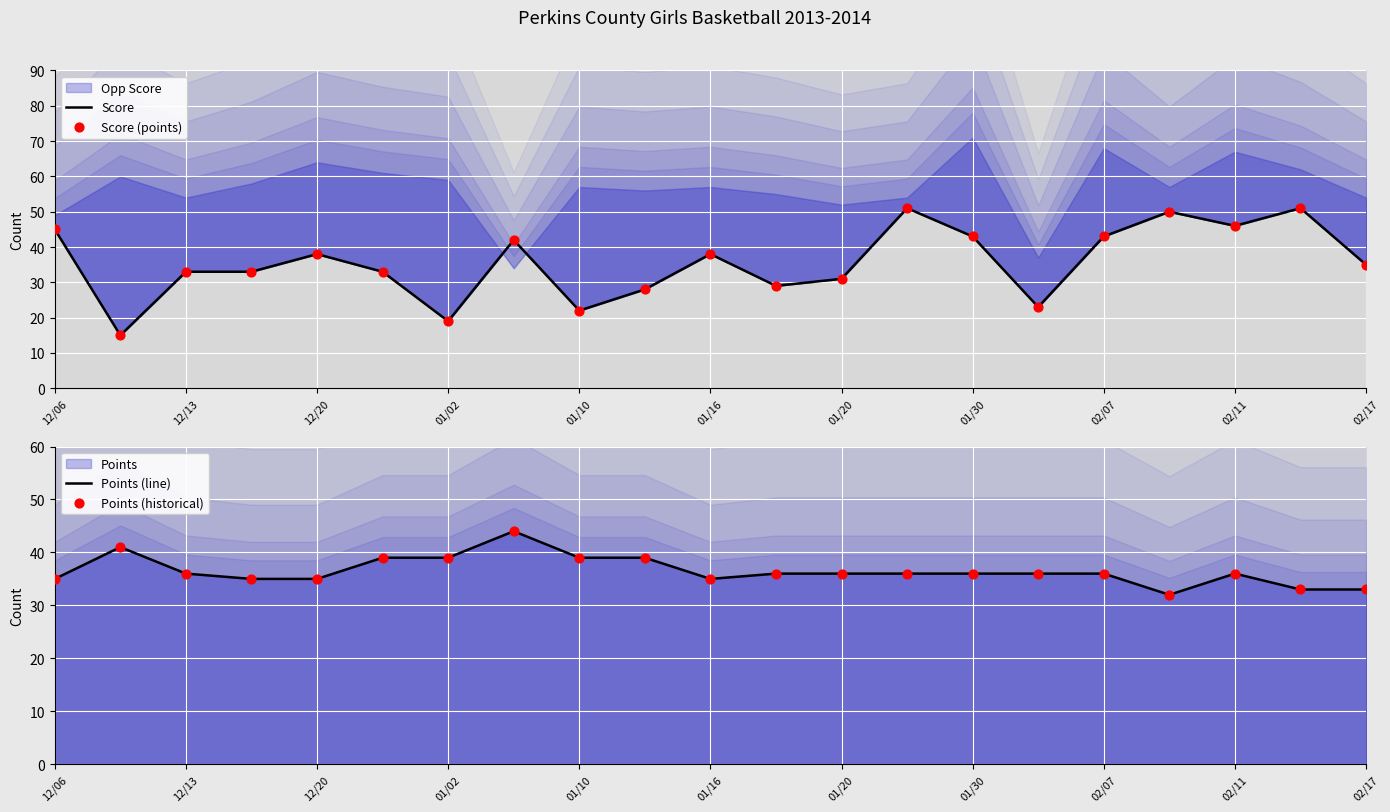

At which category is the sum across all series the highest?

13